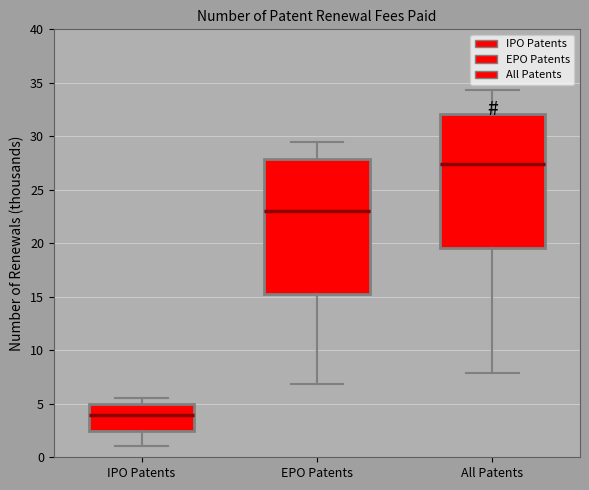

Which box's median line is the lowest?

IPO Patents